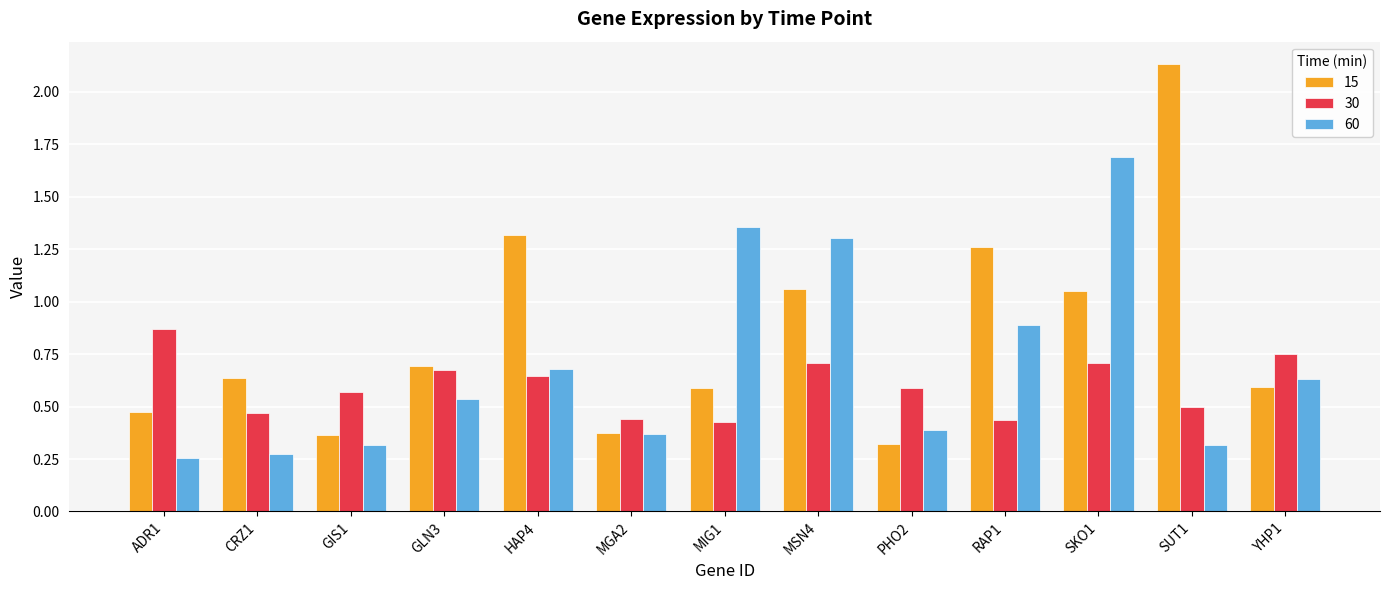

What is the sum of all 60 values?

9.0